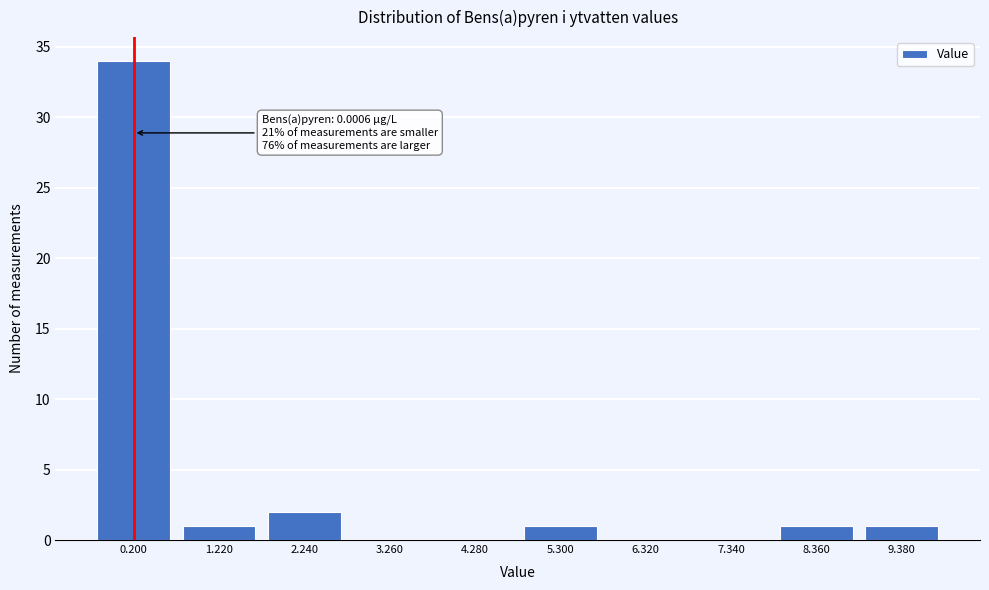

Reading left to right, extract all data points from this chart.

0.200=34	1.220=1	2.240=2	3.260=0	4.280=0	5.300=1	6.320=0	7.340=0	8.360=1	9.380=1